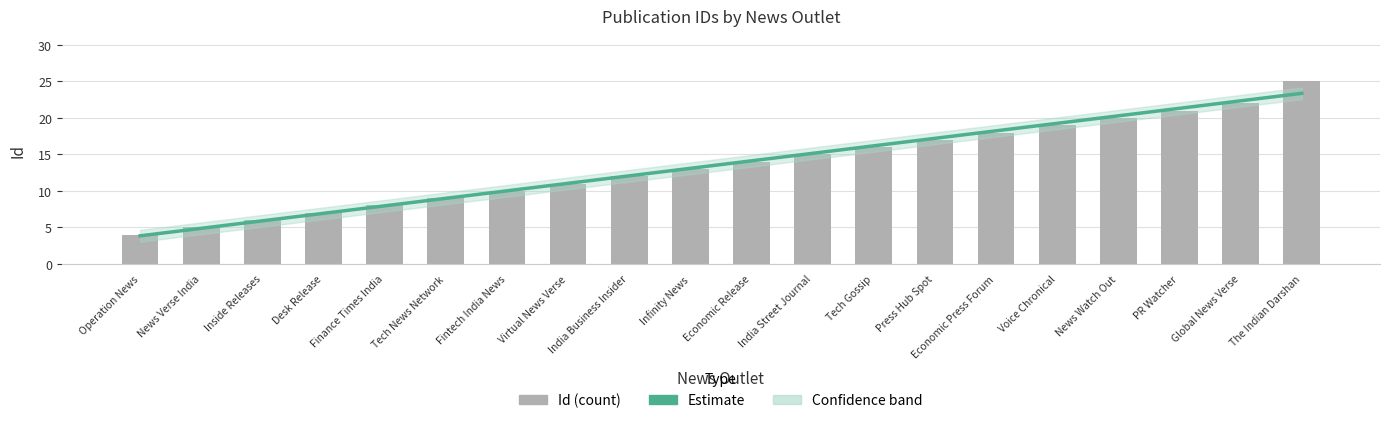

What is the average value?

14